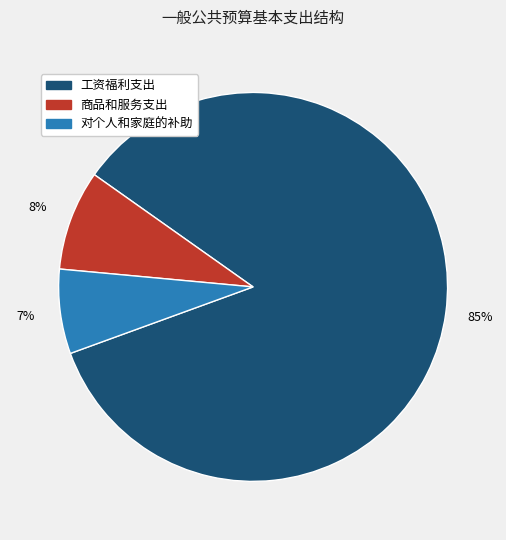

What is the smallest slice in the pie chart?

对个人和家庭的补助